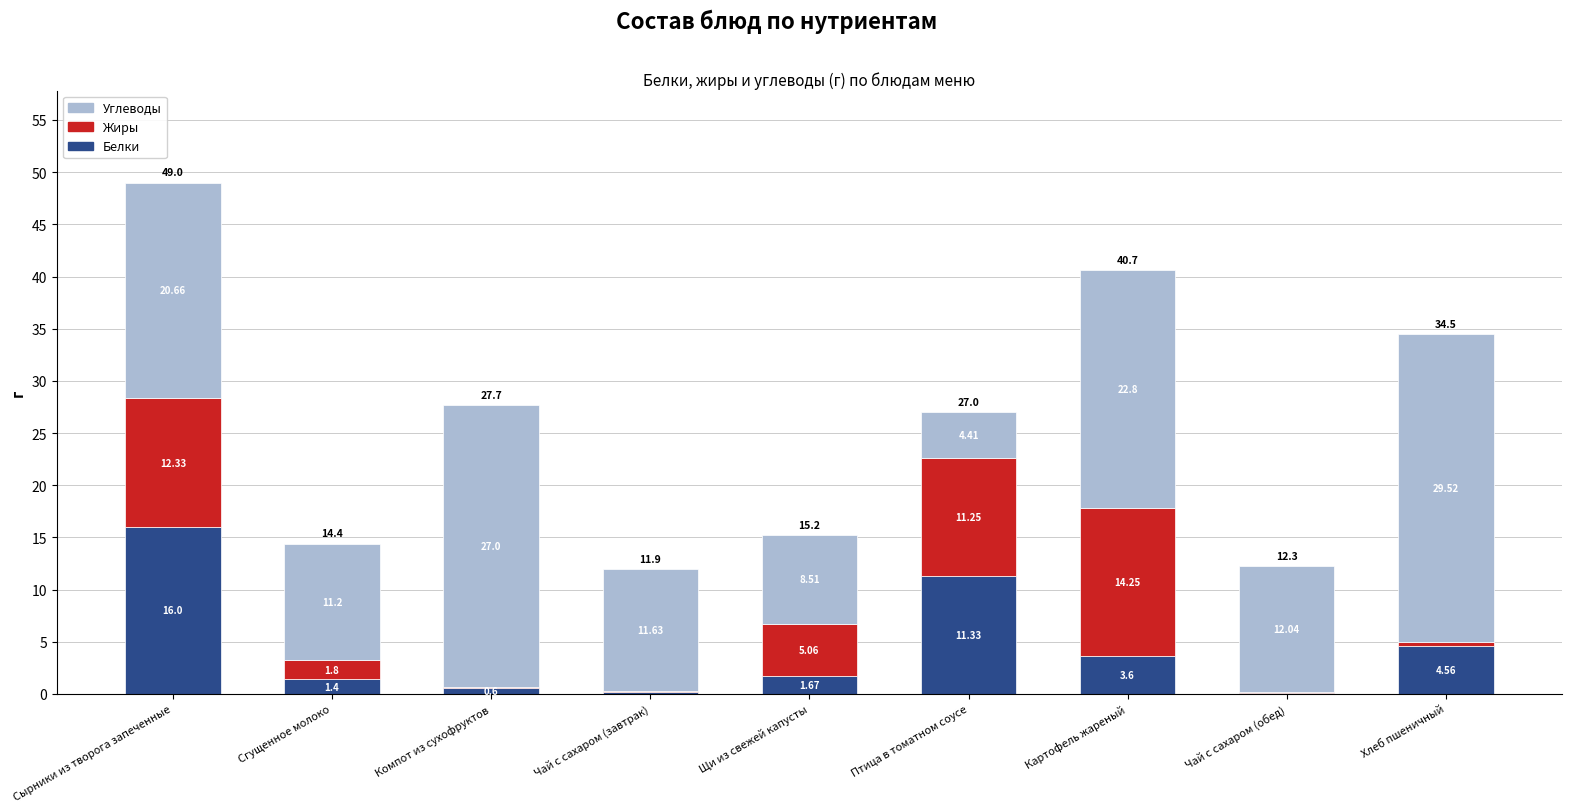

What are all the series names shown in the legend?

Углеводы, Жиры, Белки